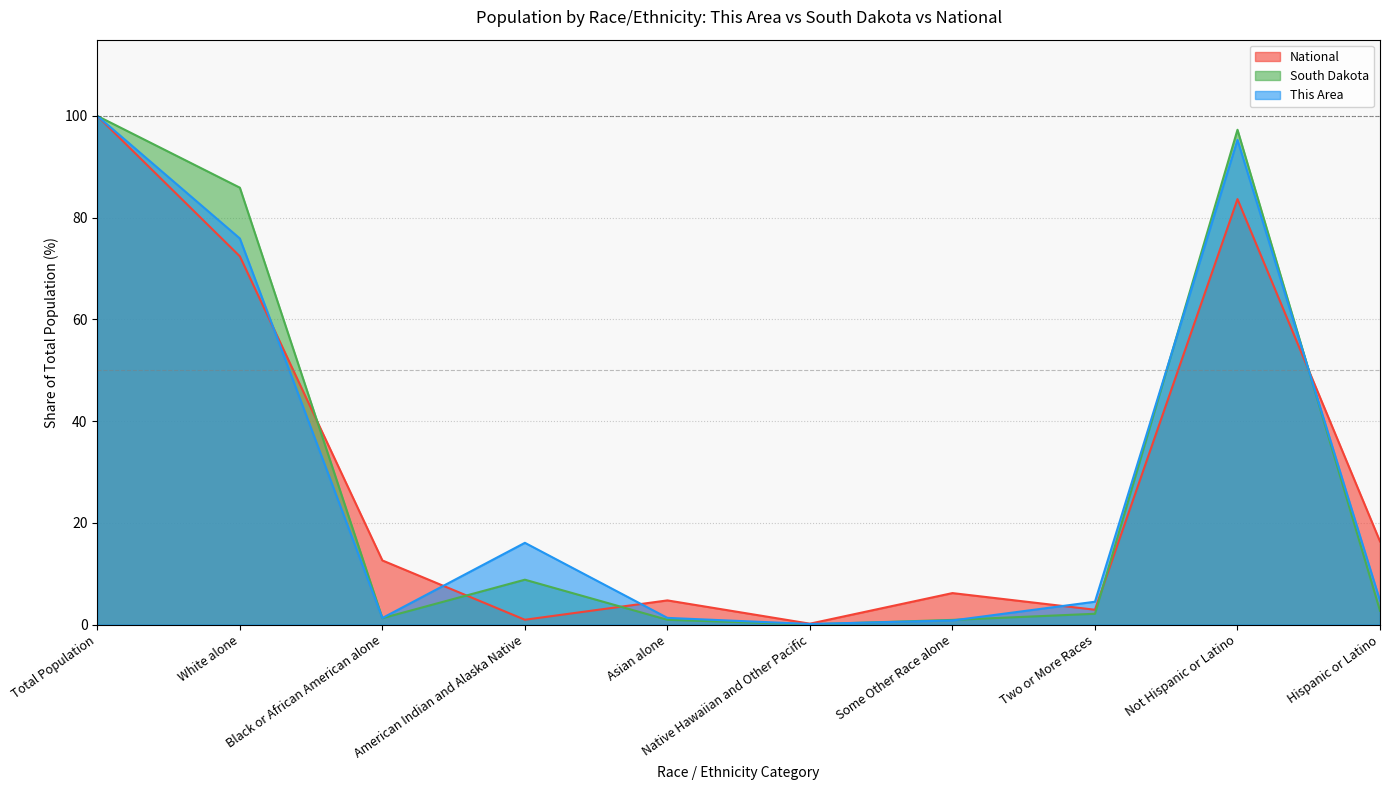

True or false: South Dakota and This Area intersect in this chart.

True